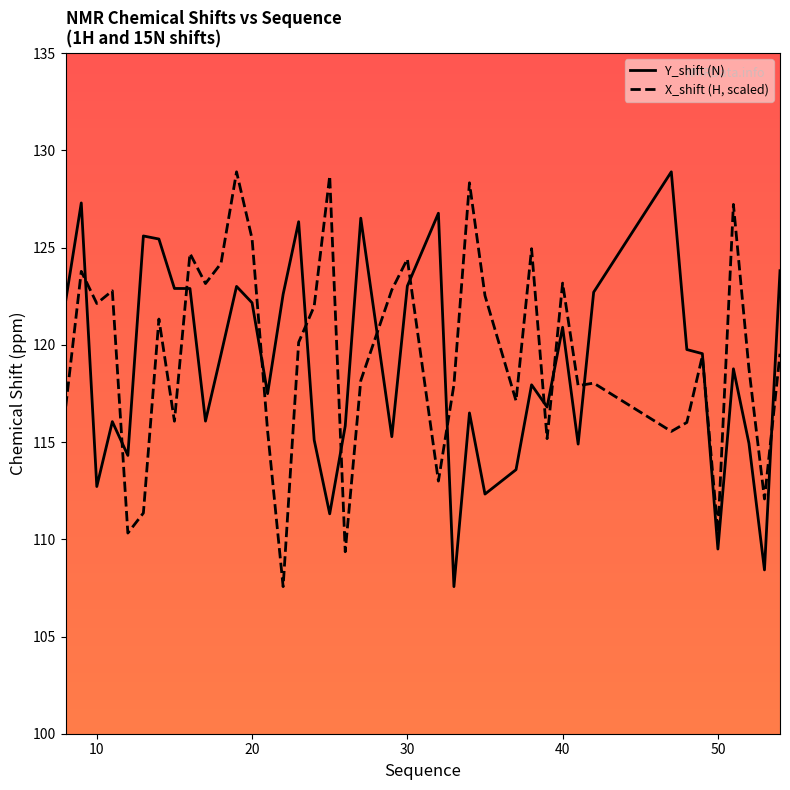

What is the difference between the maximum and minimum values in the X_shift (H, scaled) series?

21.3